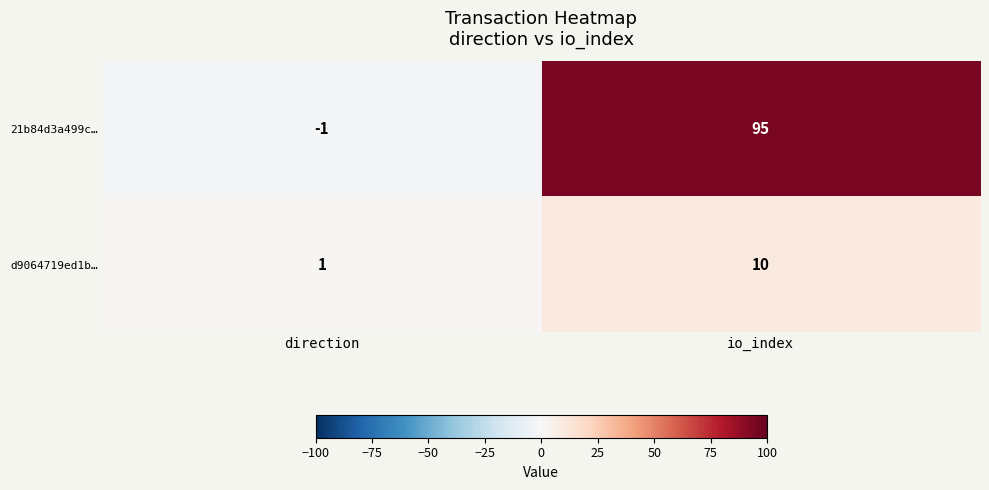

At which category is the sum across all series the highest?

io_index